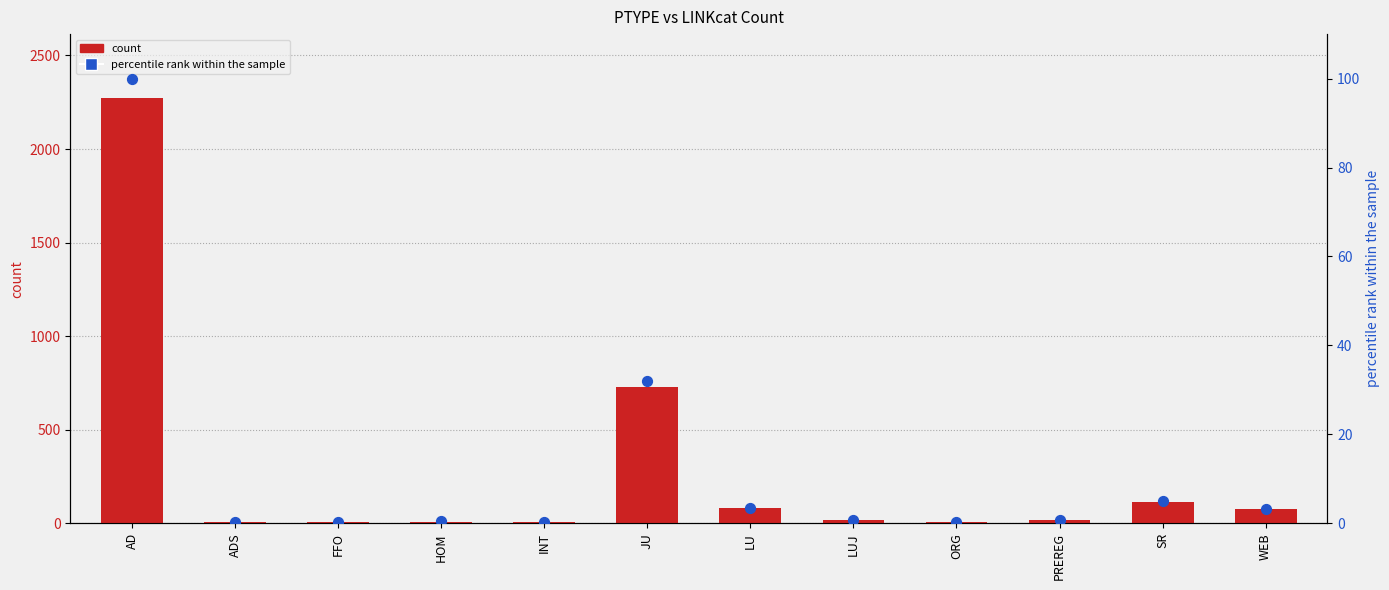

At how many categories does at least one series exceed 1078?

1